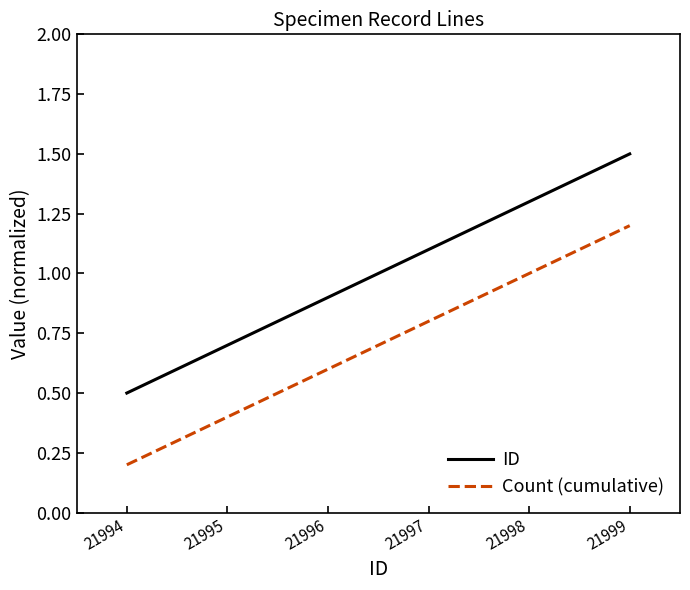

What is the smallest value displayed?

0.2